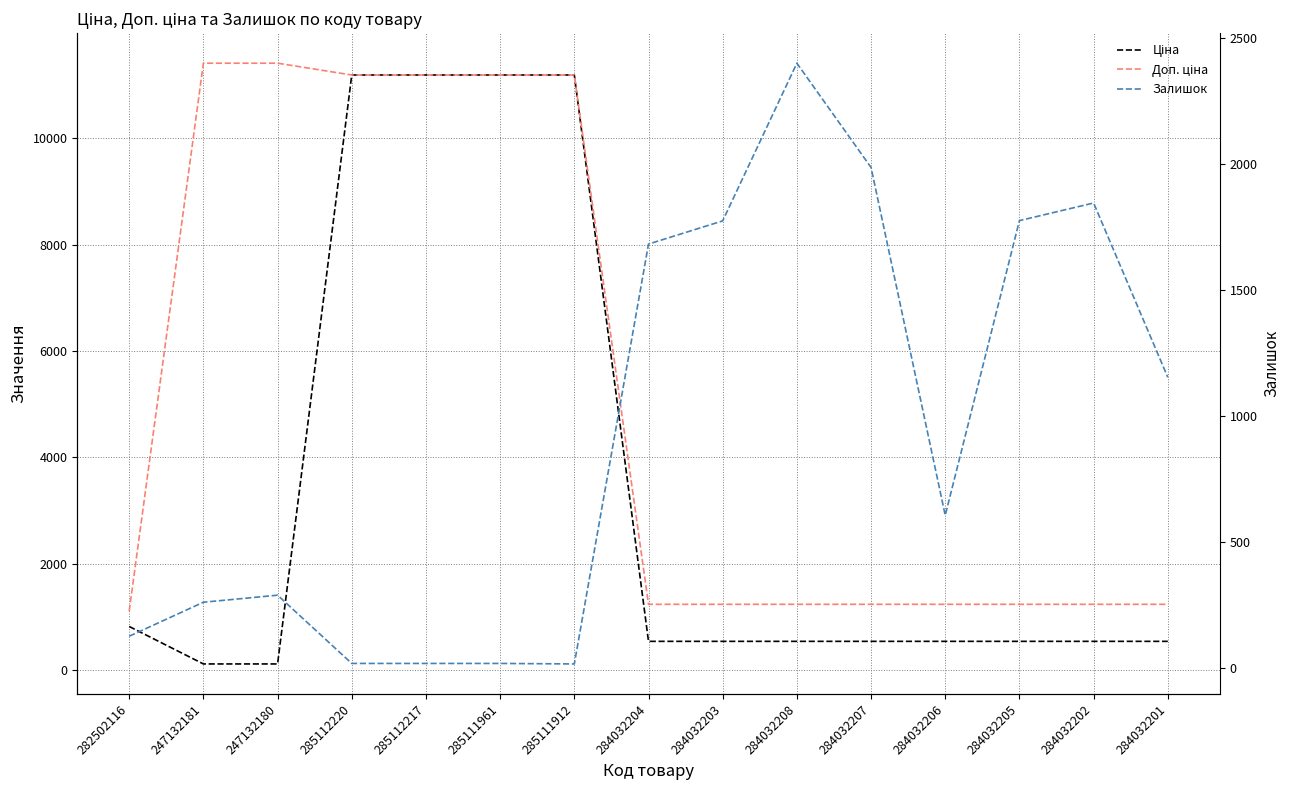

What is the label of the 15th point from the left?

284032201